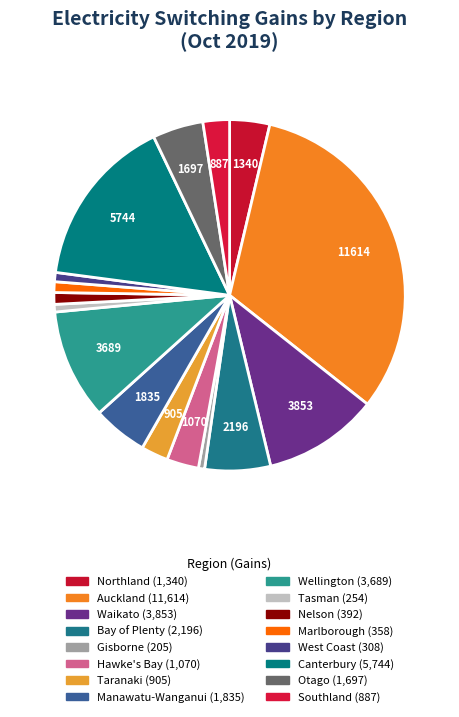

How many slices are in this pie chart?

16